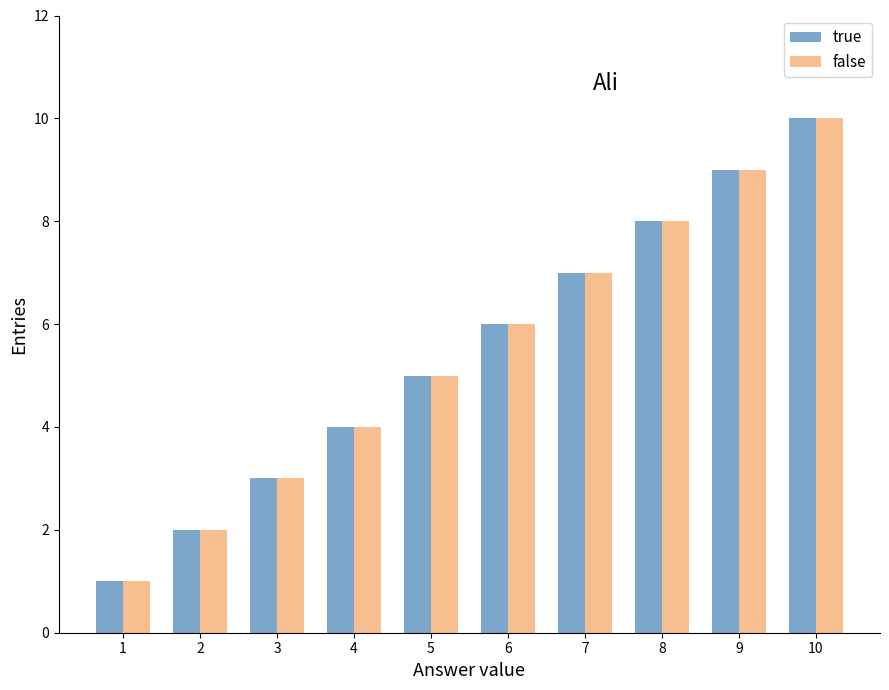

At which label does false reach its peak?

10